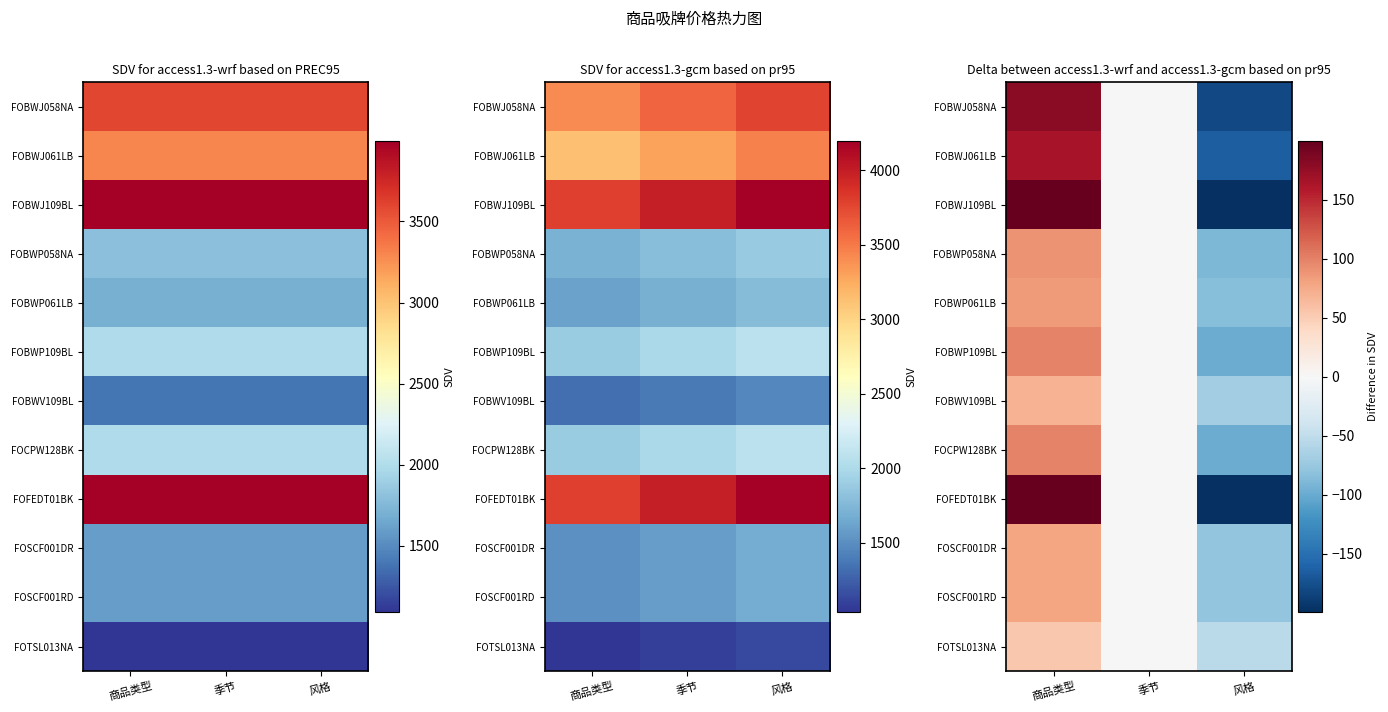

How many values in FOBWP058NA are above zero?

1